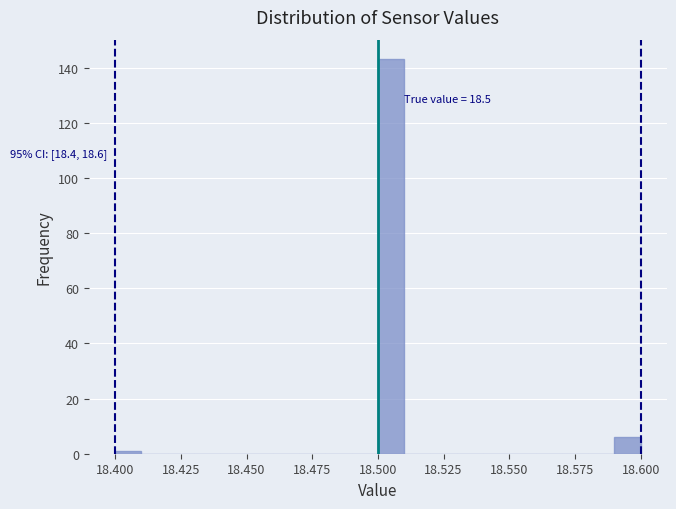

Around what value on the x-axis is the tallest bar? Give the approximate position of its centre, as read against the axis.

18.505